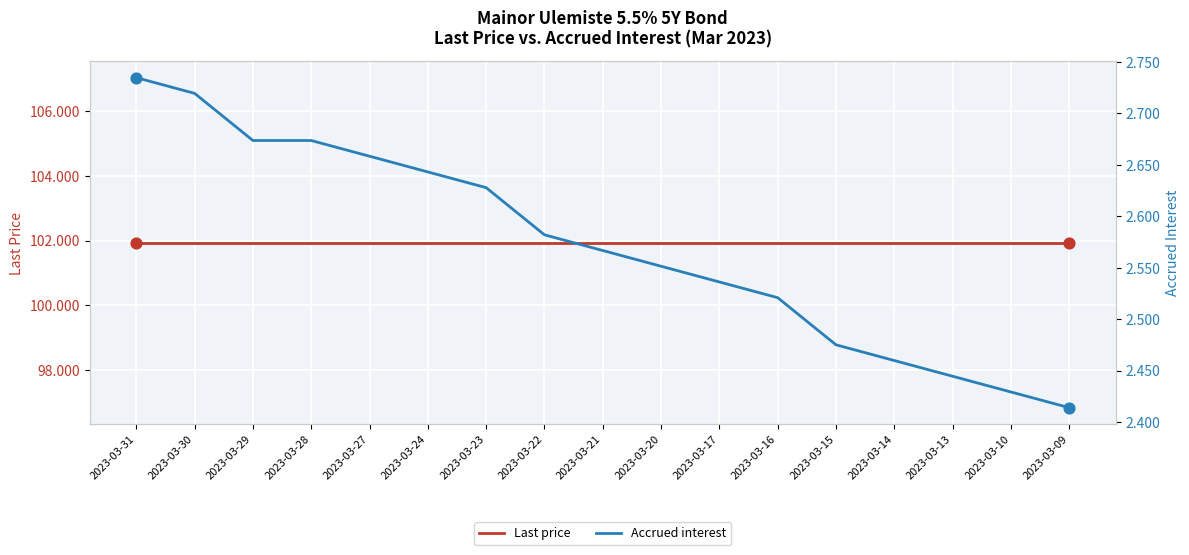

At which category is the sum across all series the highest?

2023-03-31